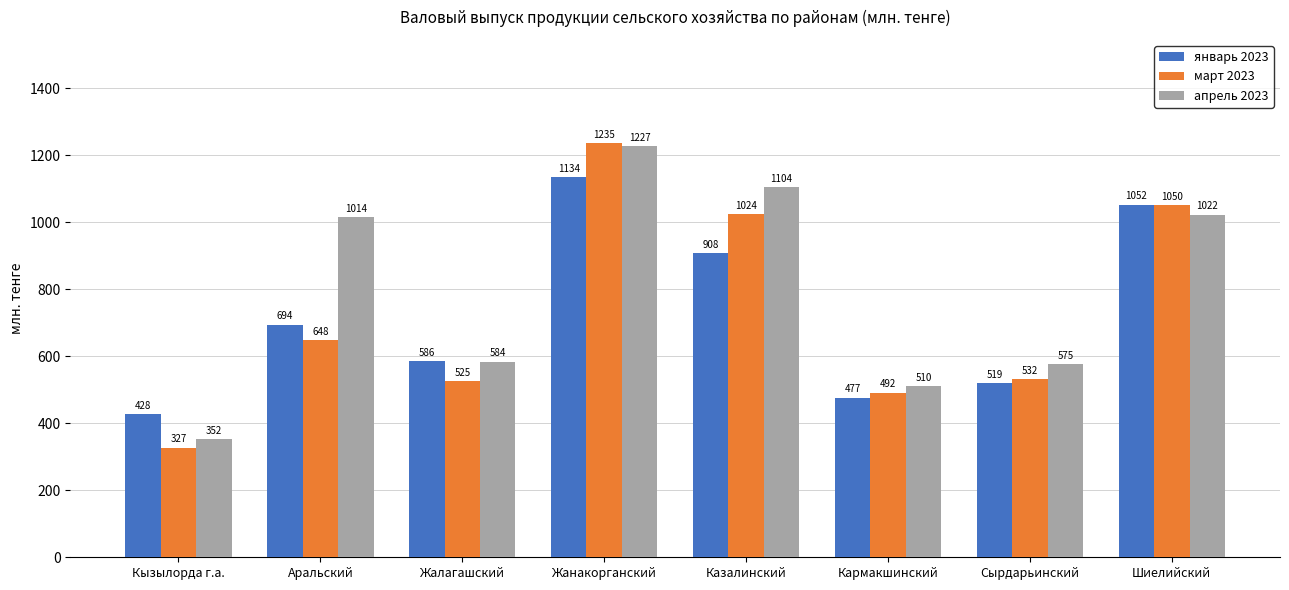

What is the minimum value shown in the chart?

327.1